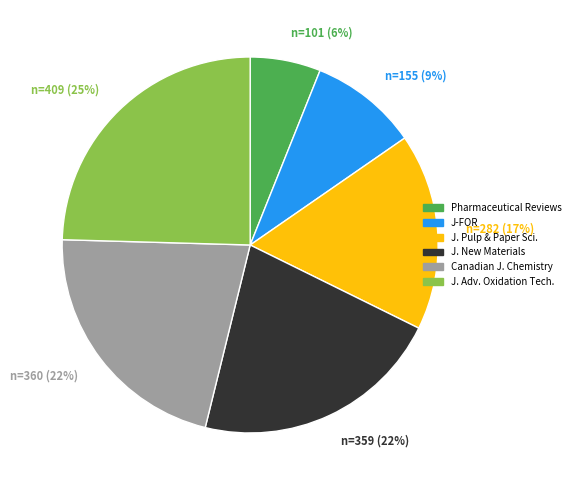

The J-FOR slice represents 9% of the pie. True or false?

True